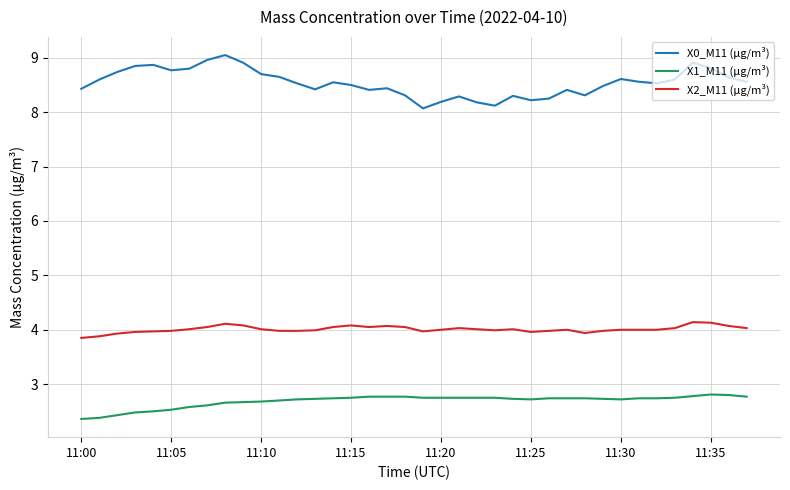

What is the greatest value displayed?

9.1